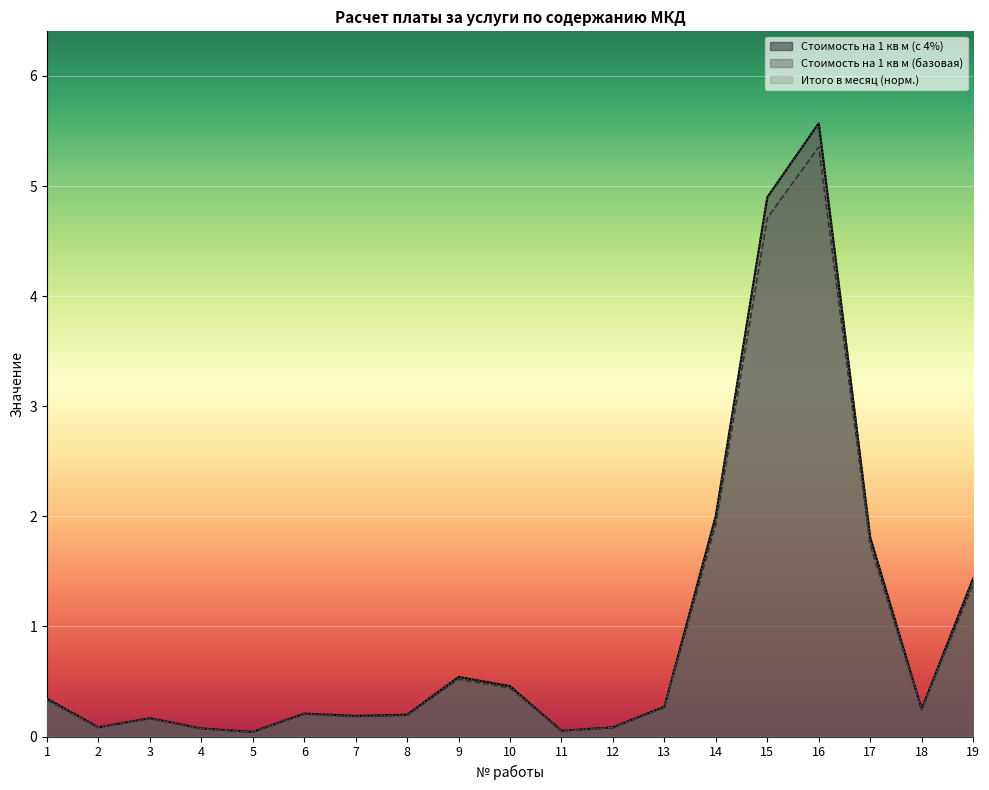

True or false: Стоимость на 1 кв м (базовая) and Стоимость на 1 кв м (с 4%) cross at least once.

False